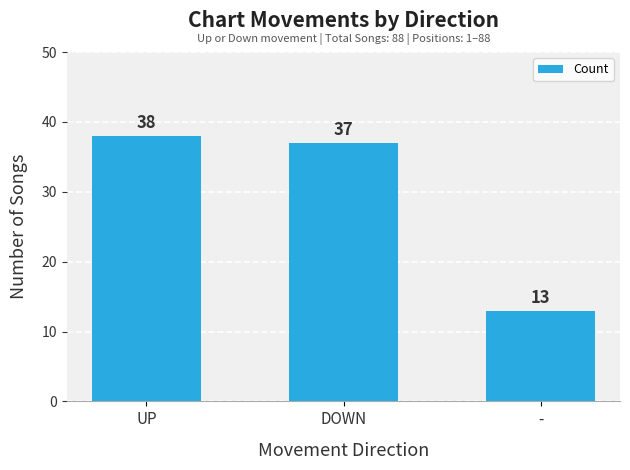

At which category does the chart reach its minimum across all series?

-